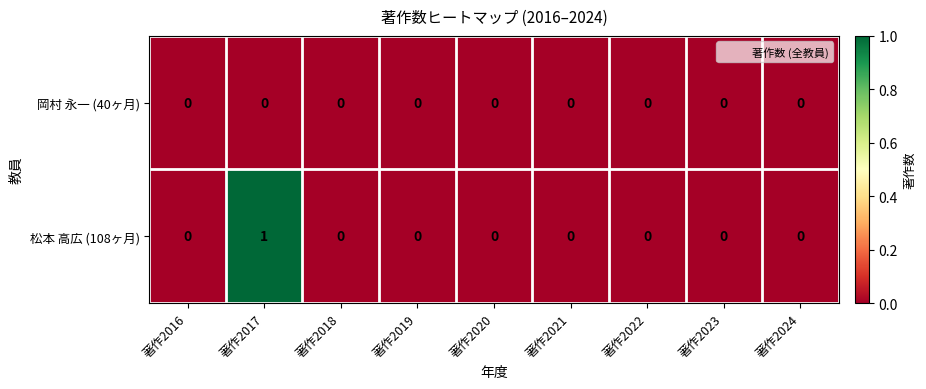

Is it true that 松本 高広 (108ヶ月) equals 0 at 著作2023?

True